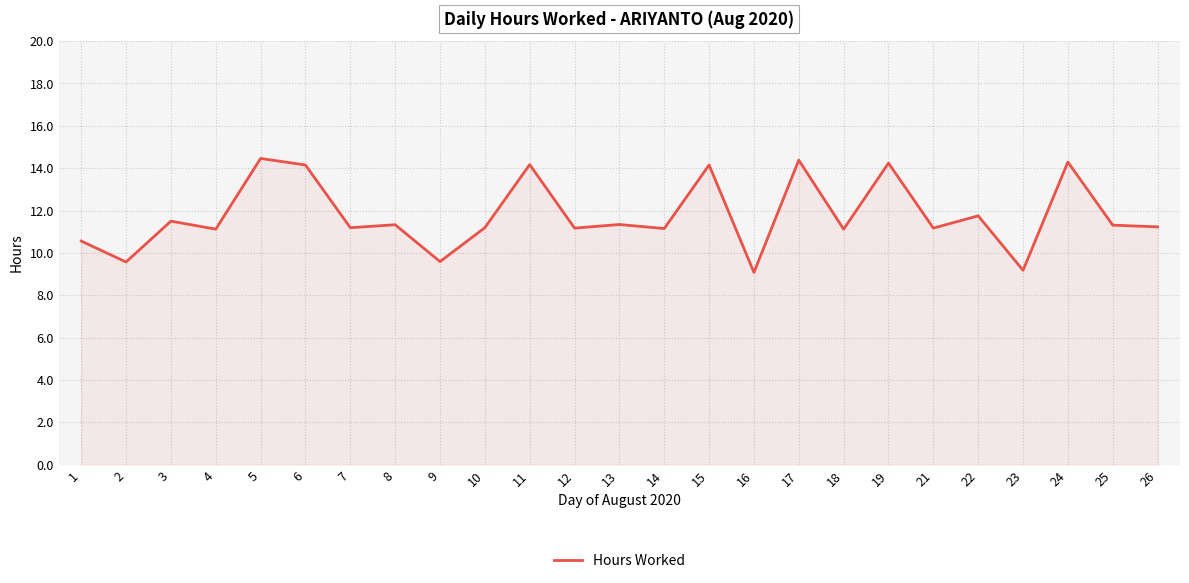

What is the change in value from 8 to 19?

+2.9